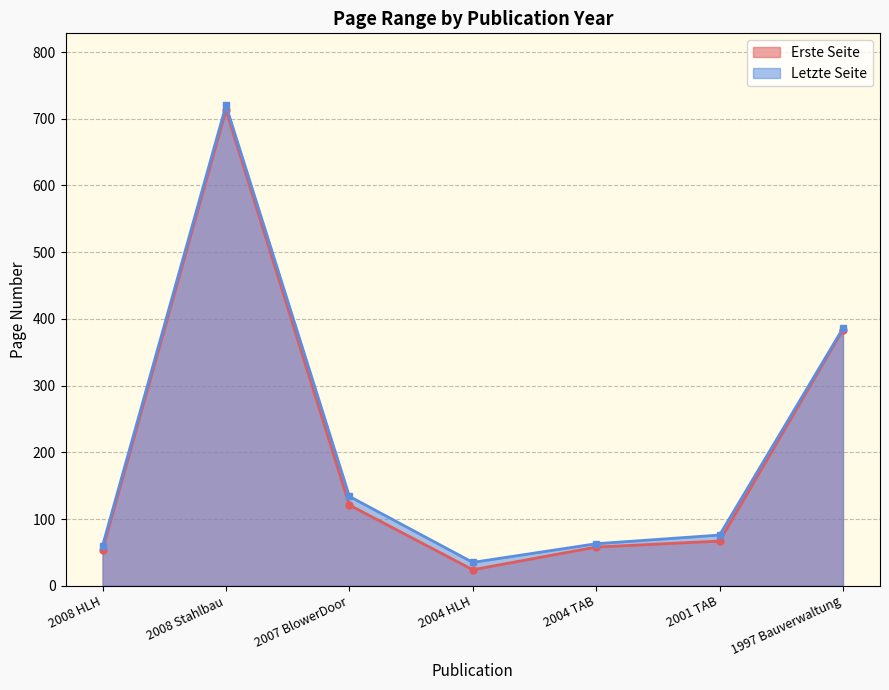

What is the highest value of the Letzte Seite series?

720